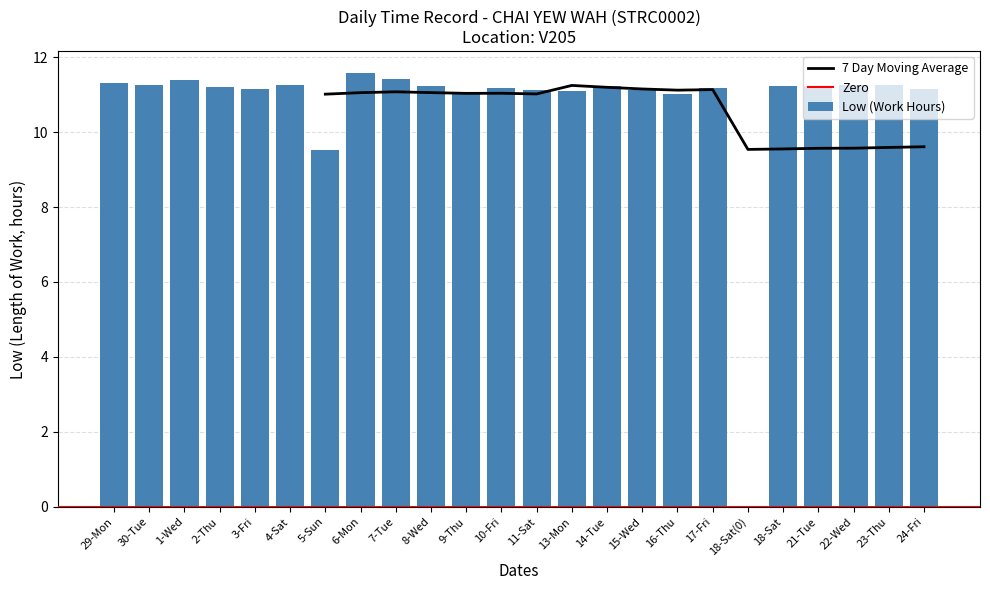

Where does the data first go above 11?

29-Mon